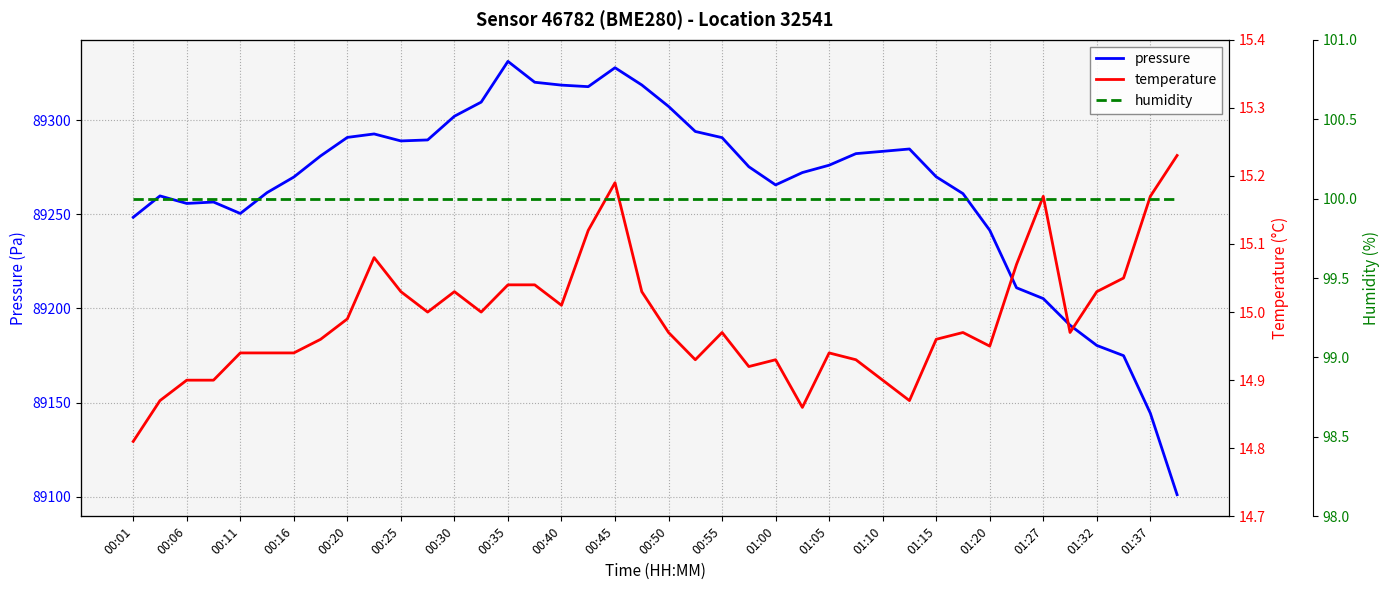

The pressure series shows 32217.3 at 01:32. True or false?

False